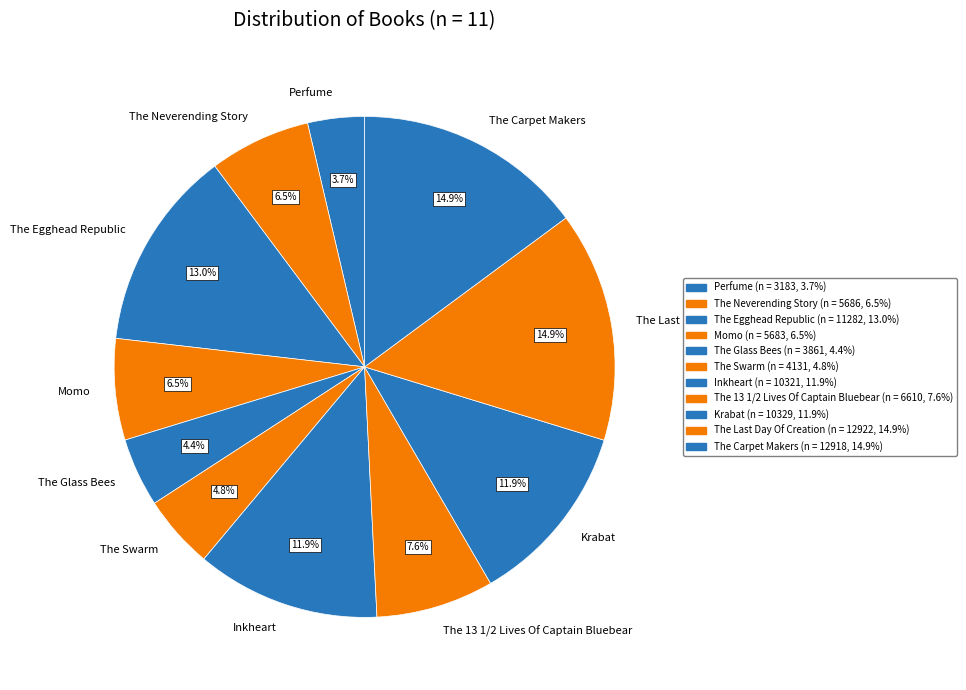

Between Krabat and The Carpet Makers, which is larger?

The Carpet Makers